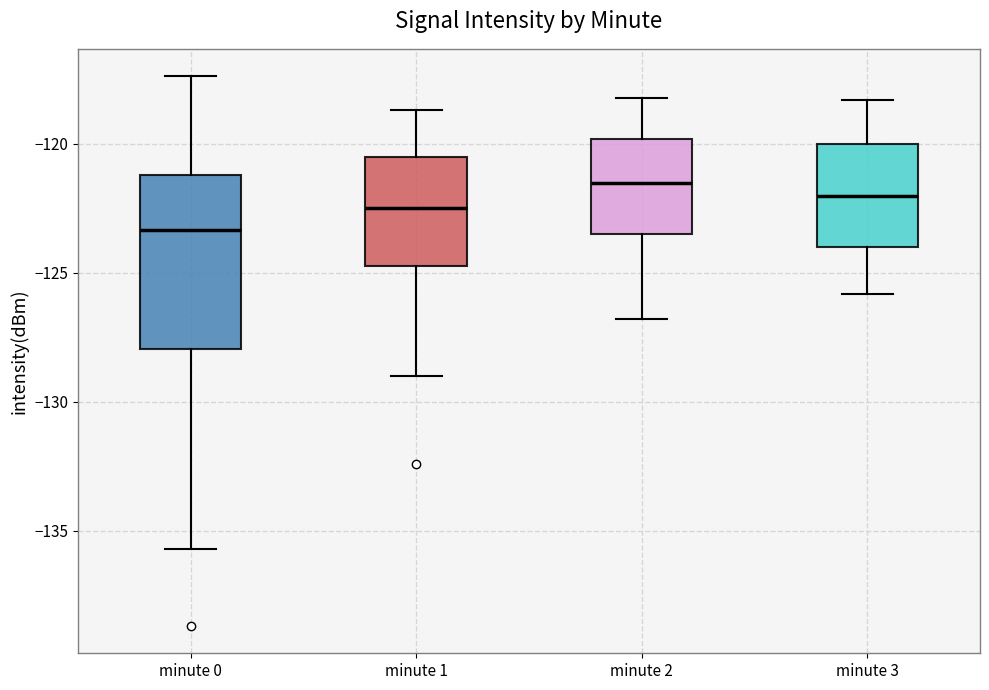

Which box has the highest median line?

minute 2